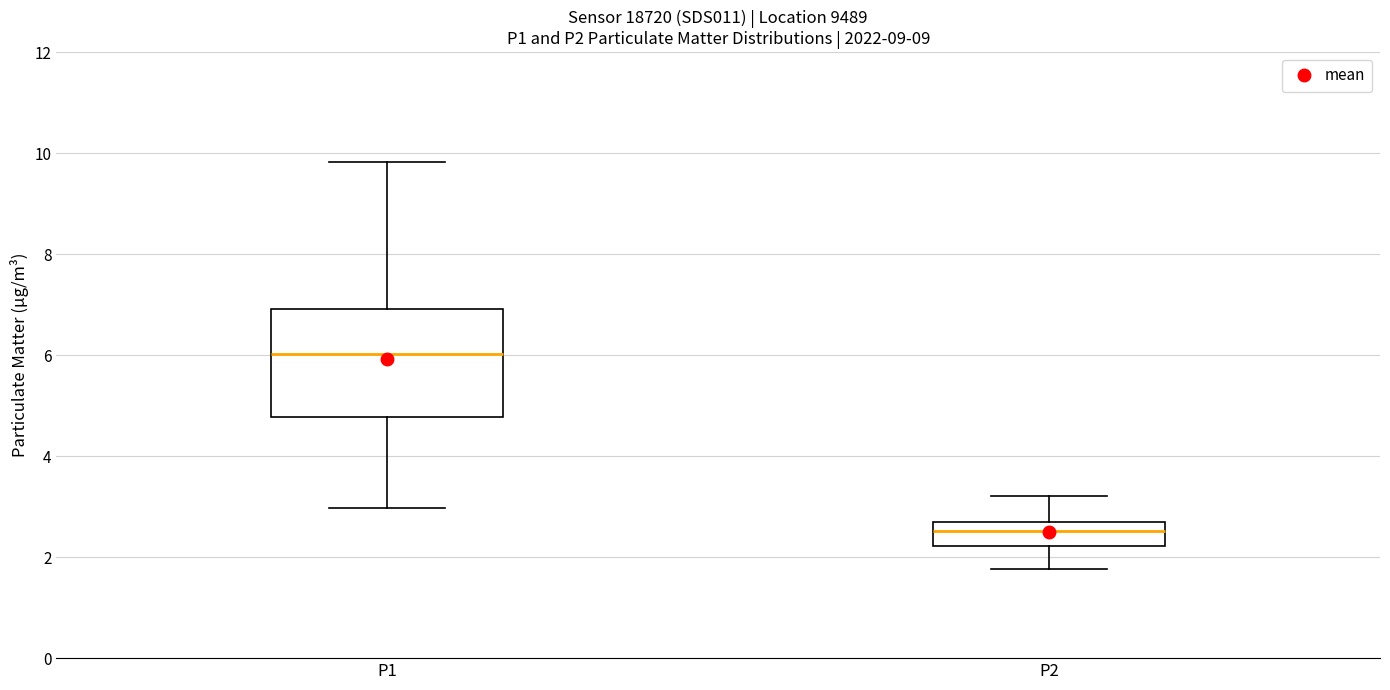

Reading left to right, transcribe this box plot: for each box, give where its median line is, the range the box spans, and where its two whiskers end, as read against the y-axis. The values are not printed on the chart, so give them approximately, as read against the axis.

P1: median 6.0, box 4.8 to 7.0, whiskers 3.0 to 9.8
P2: median 2.6, box 2.2 to 2.8, whiskers 1.8 to 3.2